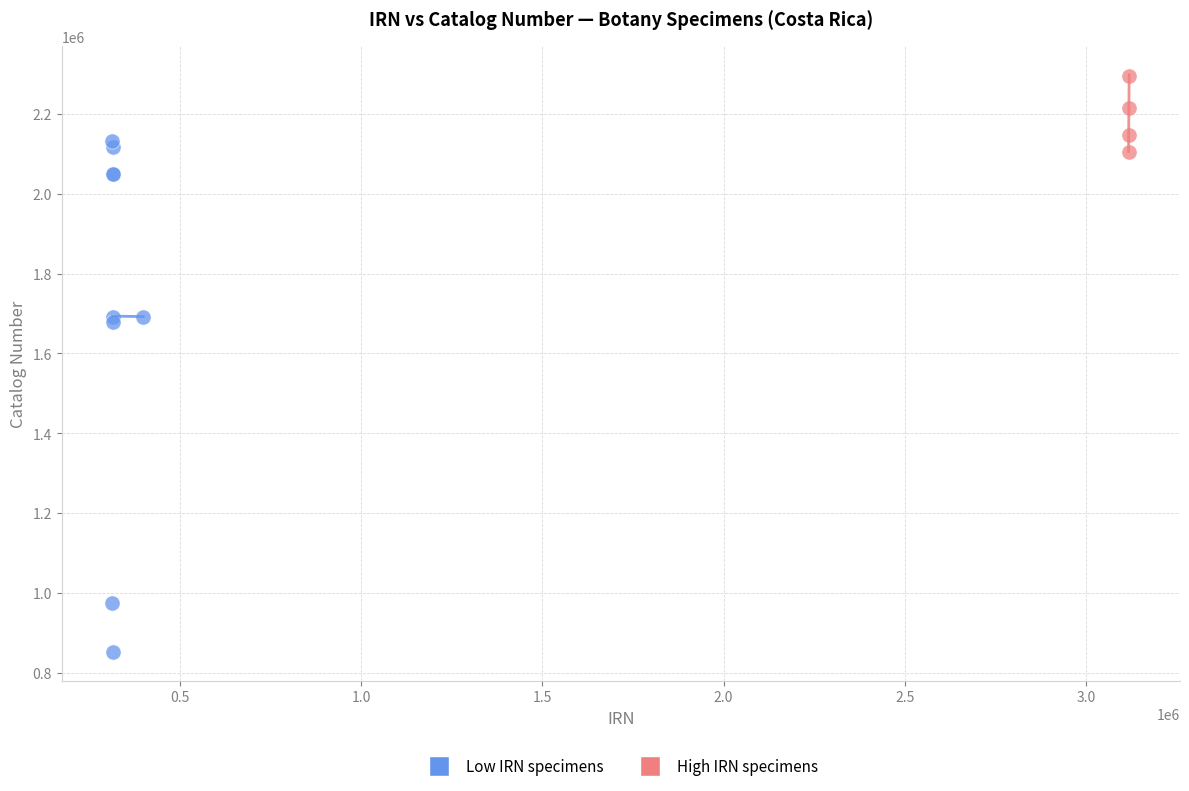

Which series contains the highest Y value?

High IRN specimens